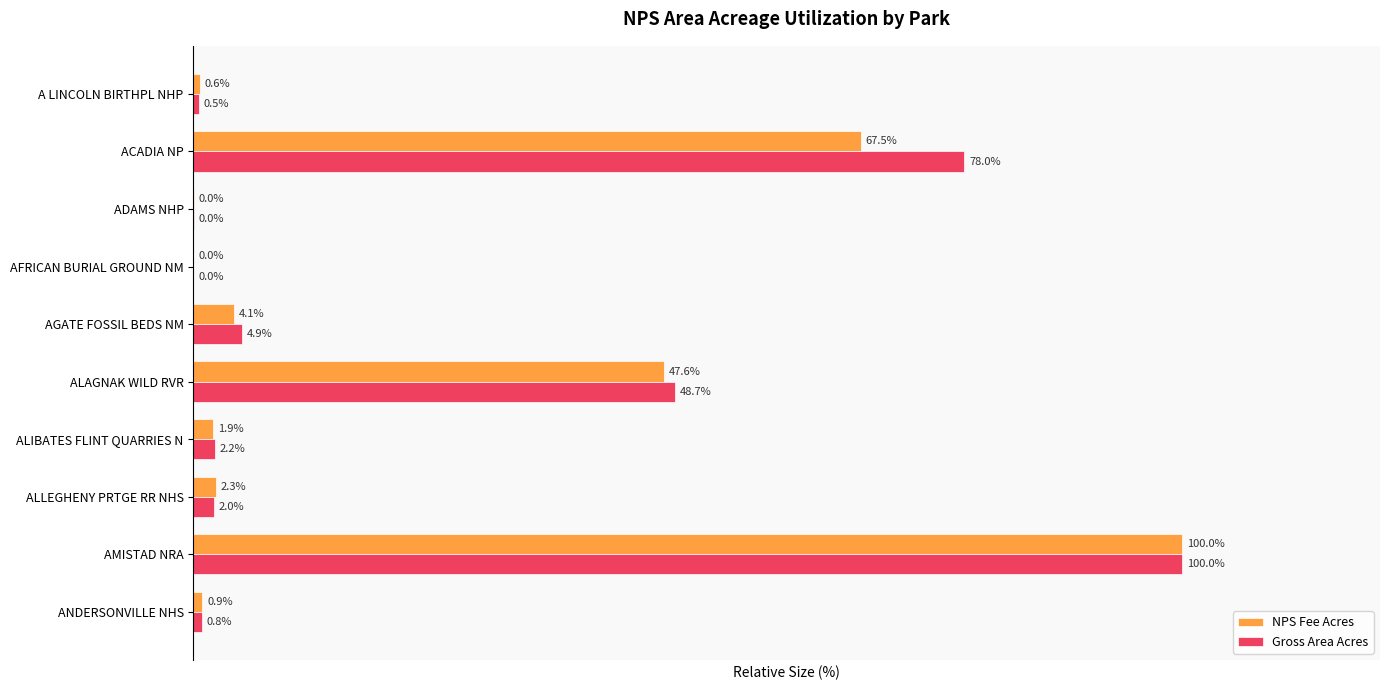

Between AFRICAN BURIAL GROUND NM and ALAGNAK WILD RVR, which series saw the biggest shift?

Gross Area Acres